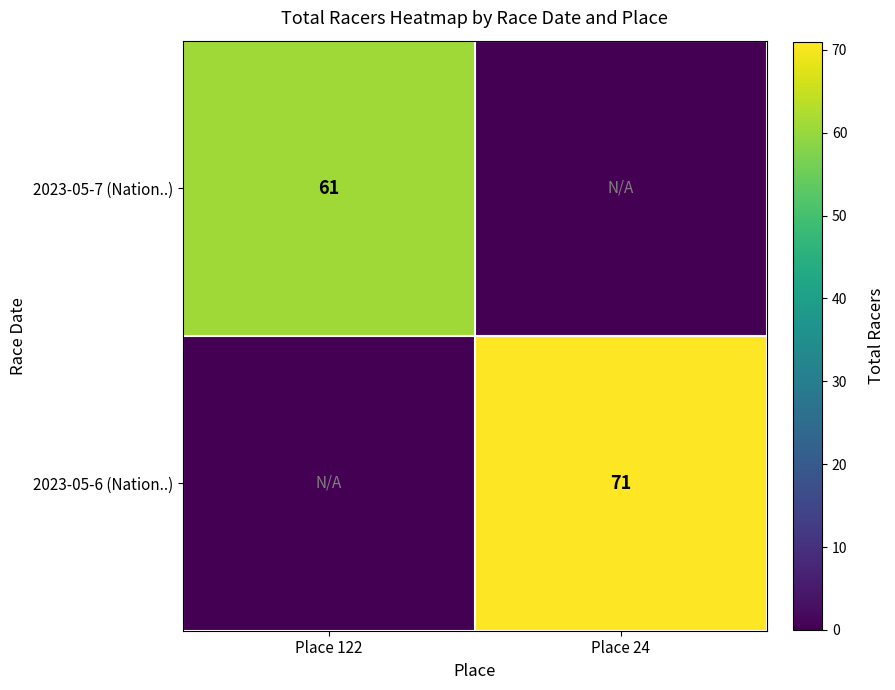

The 2023-05-7 (Nation..) series shows 82 at Place 122. True or false?

False